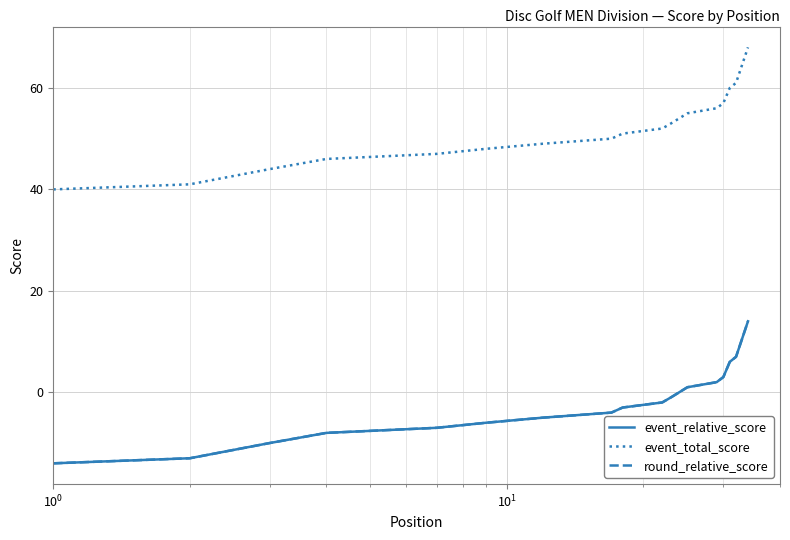

Reading left to right, what are all the values shown in this chart?

event_relative_score: -14	-13	-10	-8	-8	-8	-7	-7	-6	-6	-6	-5	-5	-5	-5	-5	-4	-3	-3	-3	-3	-2	-1	-1	1	1	1	1	2	3	6	7	7	14
event_total_score: 40	41	44	46	46	46	47	47	48	48	48	49	49	49	49	49	50	51	51	51	51	52	53	53	55	55	55	55	56	57	60	61	61	68
round_relative_score: -14	-13	-10	-8	-8	-8	-7	-7	-6	-6	-6	-5	-5	-5	-5	-5	-4	-3	-3	-3	-3	-2	-1	-1	1	1	1	1	2	3	6	7	7	14